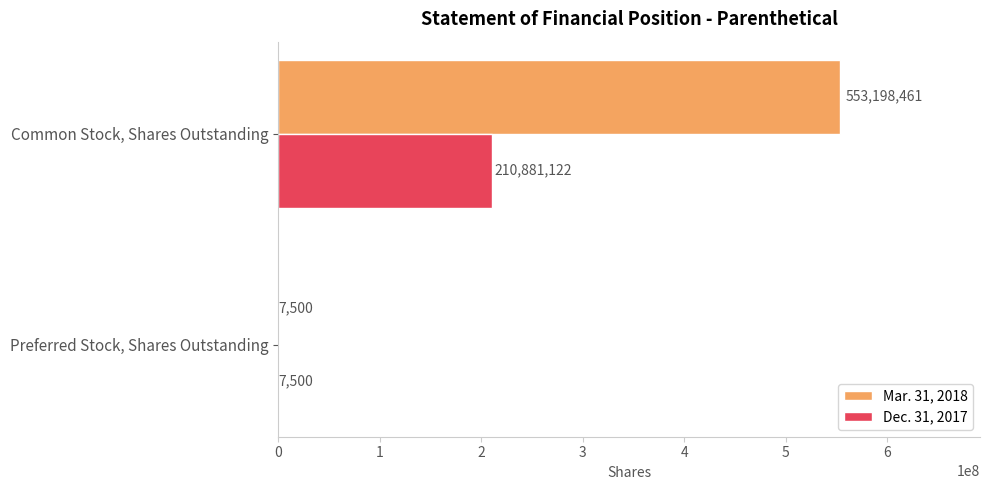

Between Preferred Stock, Shares Outstanding and Common Stock, Shares Outstanding, which series saw the biggest shift?

Mar. 31, 2018